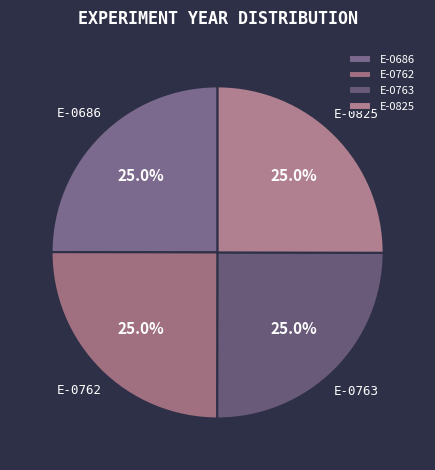

What percentage is the E-0763 slice, to the nearest percent?

25%